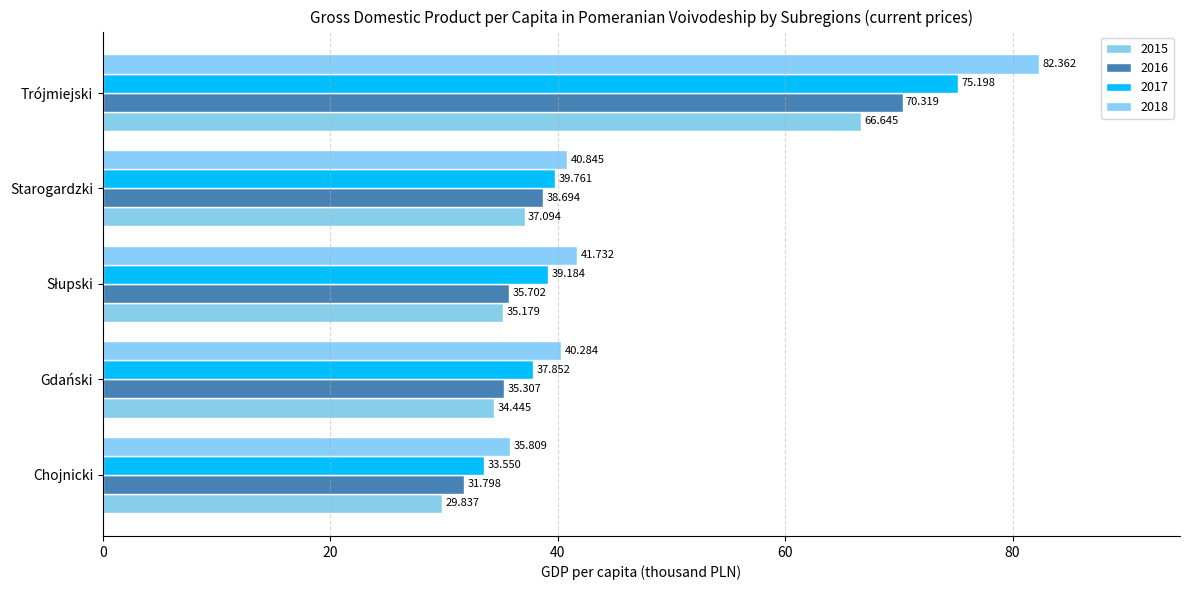

The 2016 series shows 47.6 at Gdański. True or false?

False